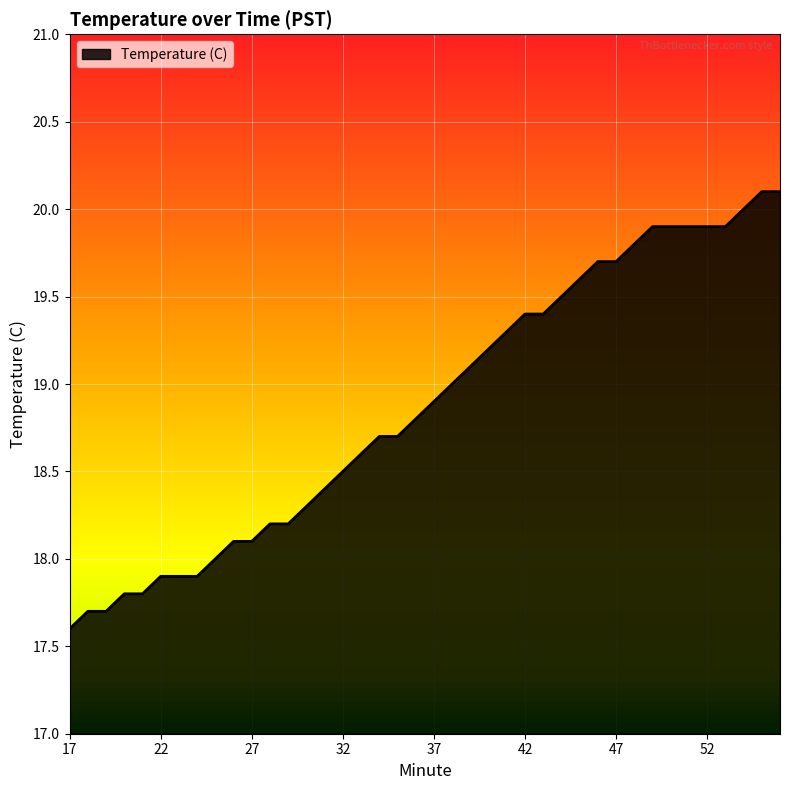

How many lines are shown in the chart?

1